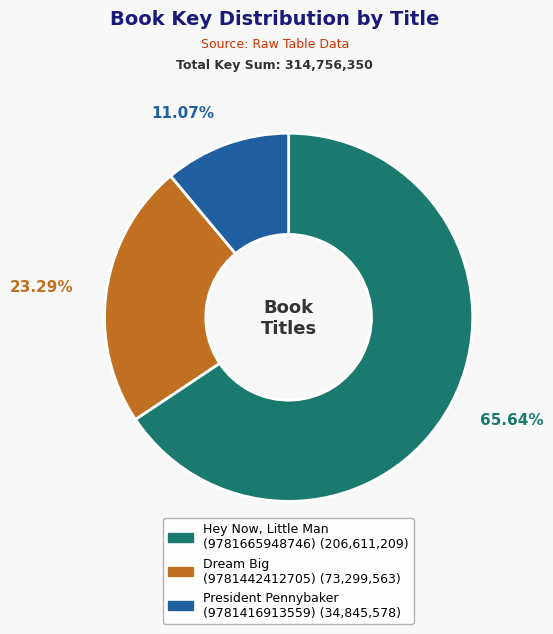

Does any single category account for the majority?

Yes